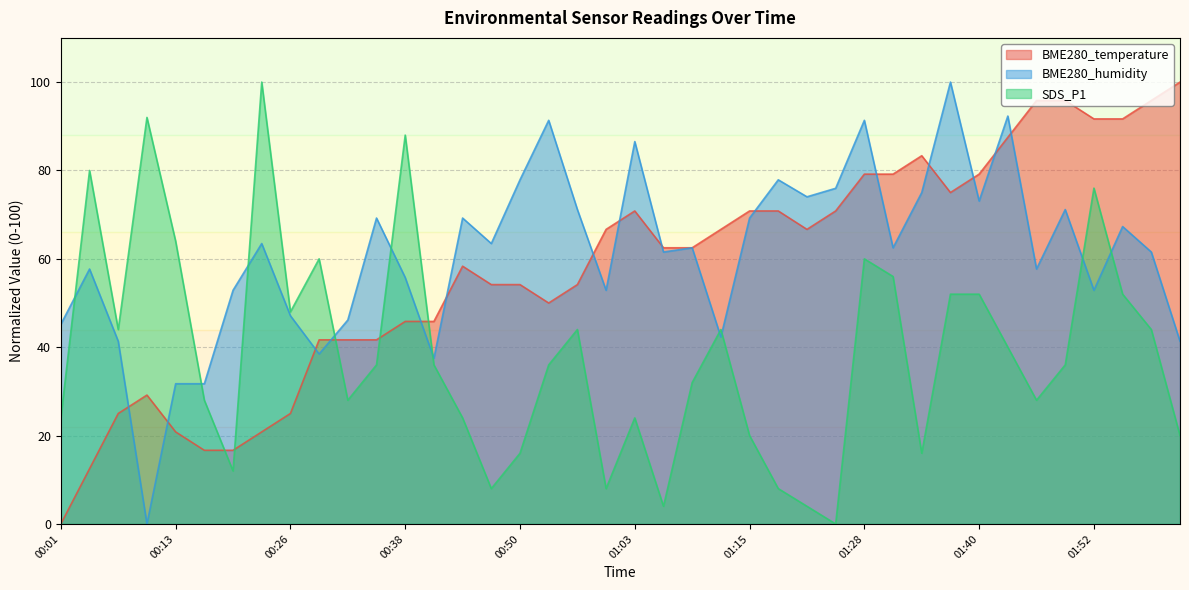

Between which two adjacent categories do BME280_humidity and BME280_temperature first intersect?

00:07 and 00:10